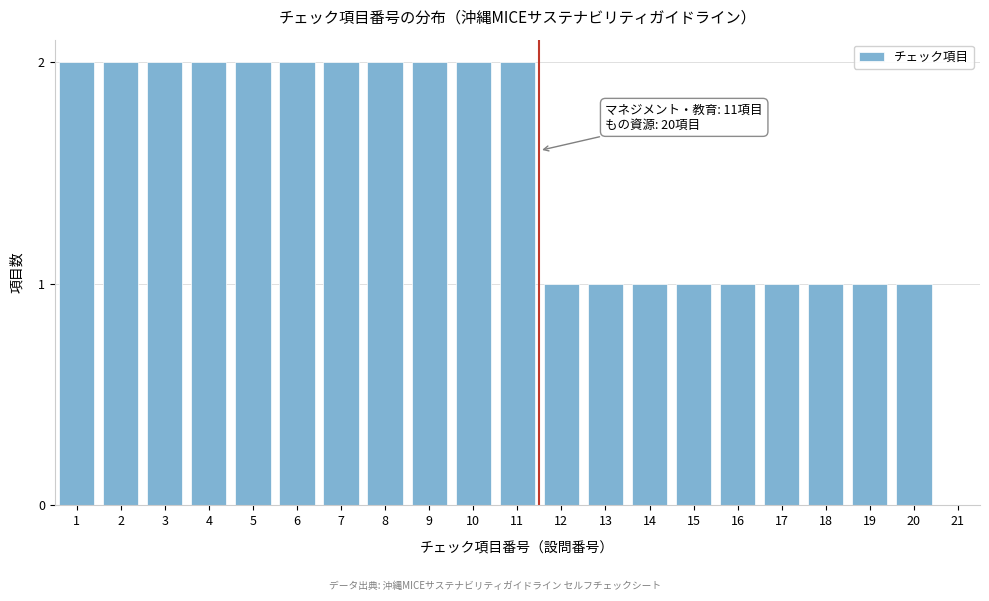

Reading right to left, list all the values displayed in this chart.

21=0	20=1	19=1	18=1	17=1	16=1	15=1	14=1	13=1	12=1	11=2	10=2	9=2	8=2	7=2	6=2	5=2	4=2	3=2	2=2	1=2